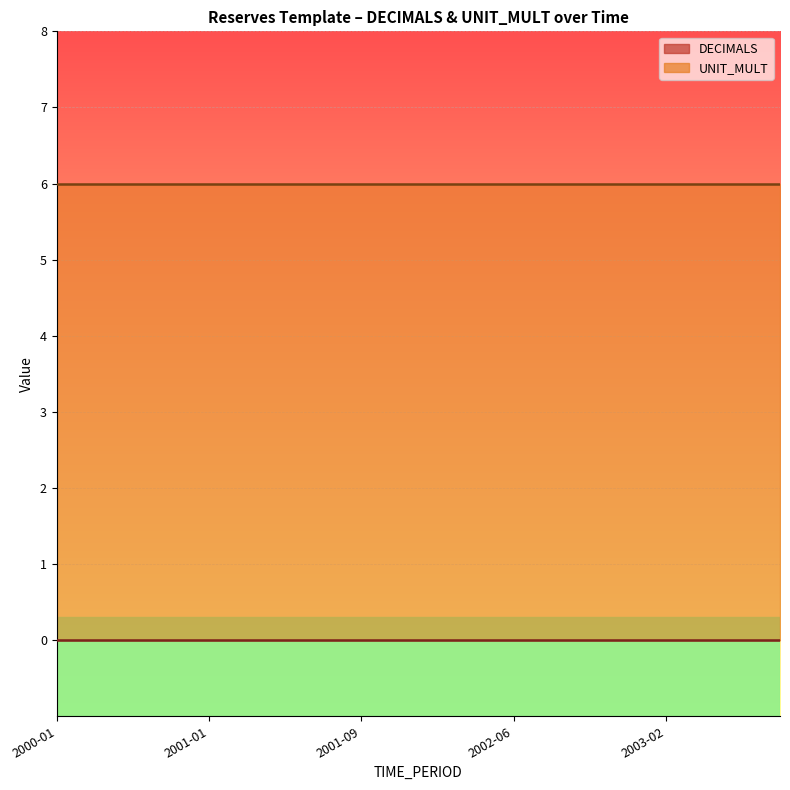

What is the sum of the UNIT_MULT values at 2002-12 and 2001-07?

12